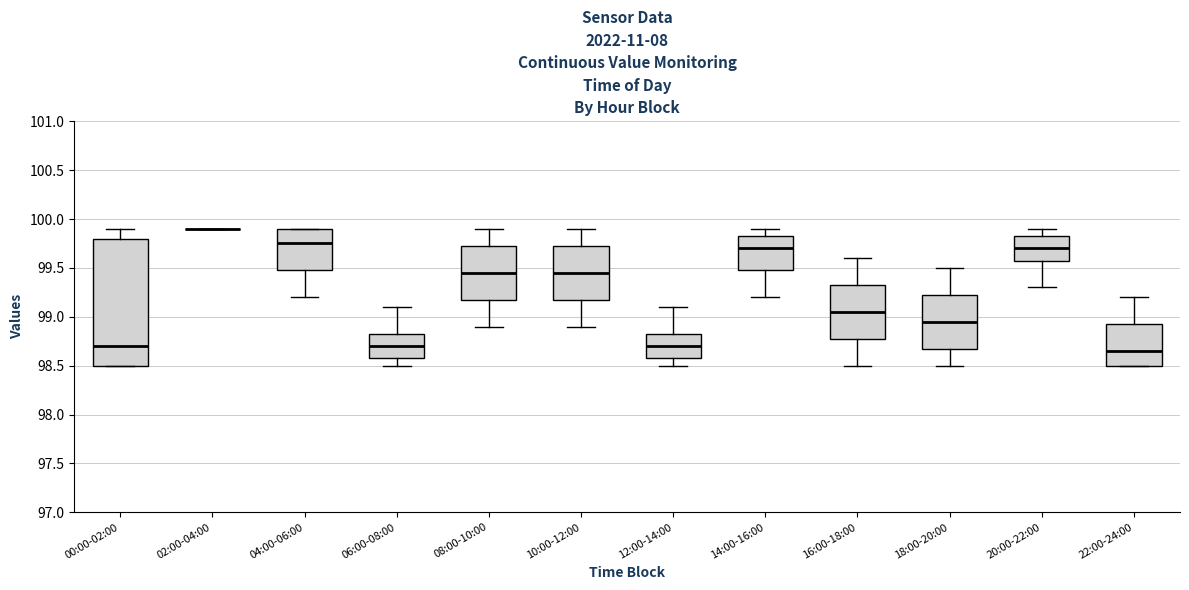

Where does the lower whisker of the box for 06:00-08:00 end on the y-axis? The values are not printed on the chart, so give them approximately, as read against the axis.

98.50